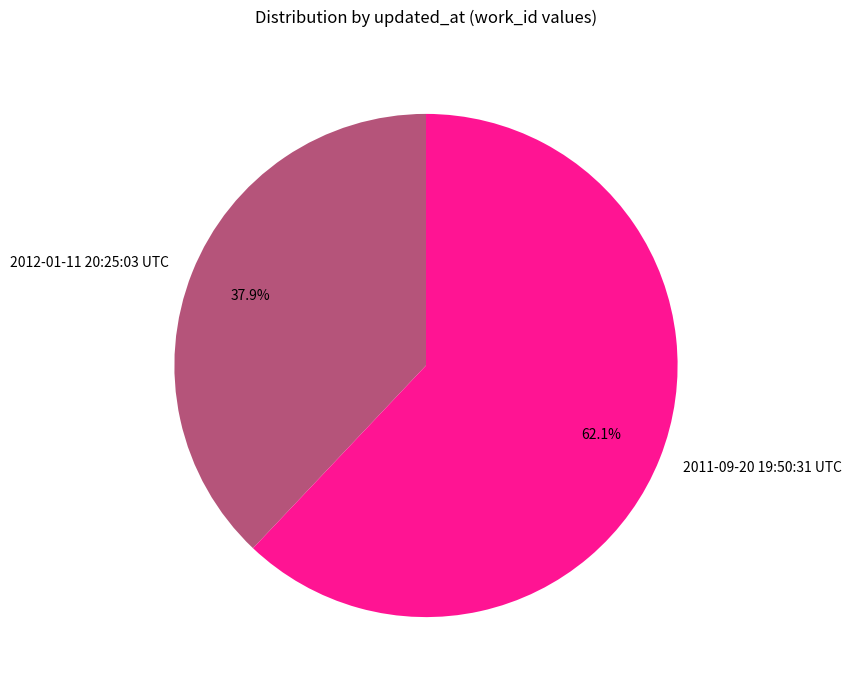

Which slice is the smallest?

2012-01-11 20:25:03 UTC